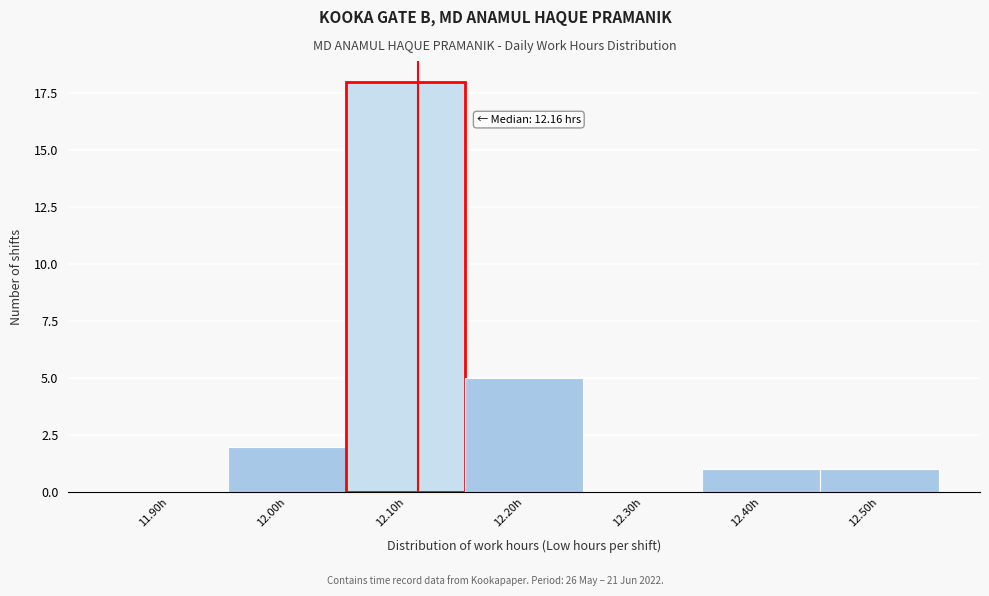

Reading left to right, list all the values displayed in this chart.

11.90h=0	12.00h=2	12.10h=18	12.20h=5	12.30h=0	12.40h=1	12.50h=1